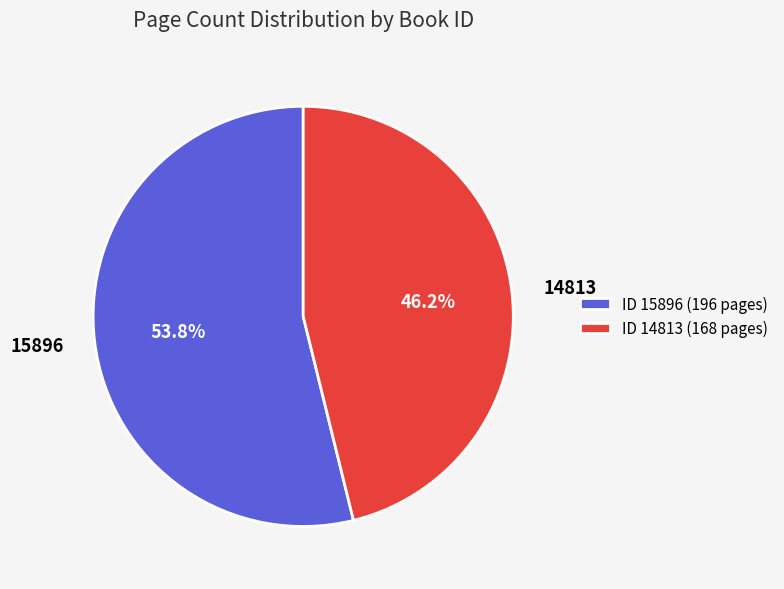

Is it true that 15896 is 45% of the pie?

False